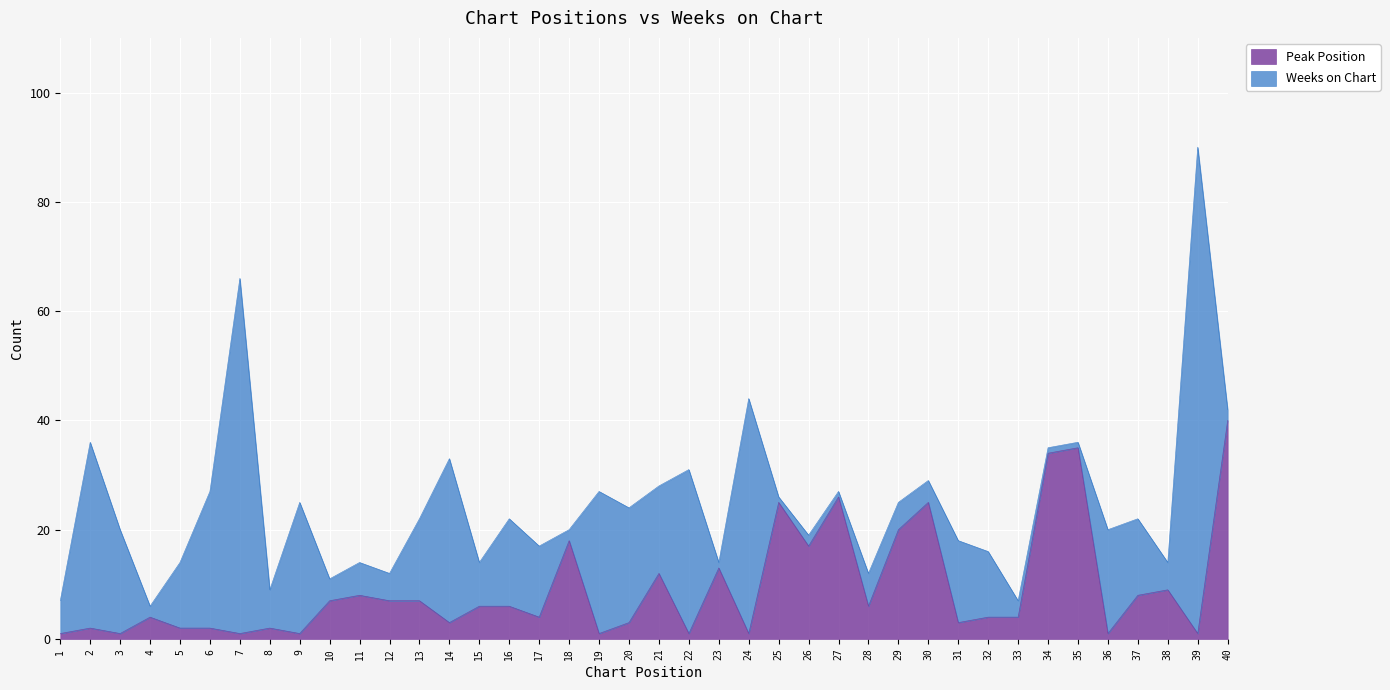

List the labels in order of value, smallest first.

1, 3, 7, 9, 19, 22, 24, 36, 39, 2, 5, 6, 8, 14, 20, 31, 4, 17, 32, 33, 15, 16, 28, 10, 12, 13, 11, 37, 38, 21, 23, 26, 18, 29, 25, 30, 27, 34, 35, 40